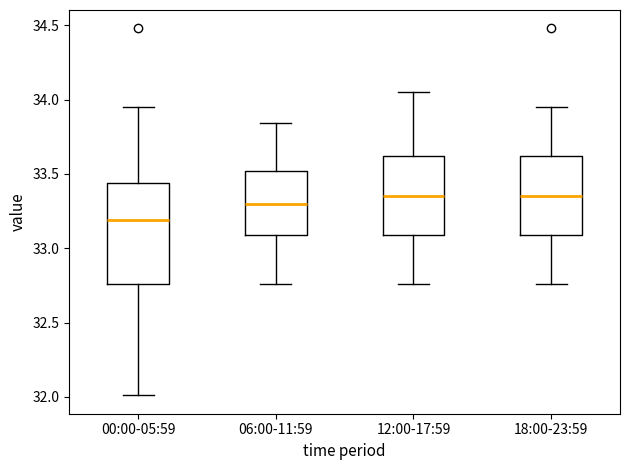

Which box is the tallest, from its lower edge to its upper edge?

00:00-05:59